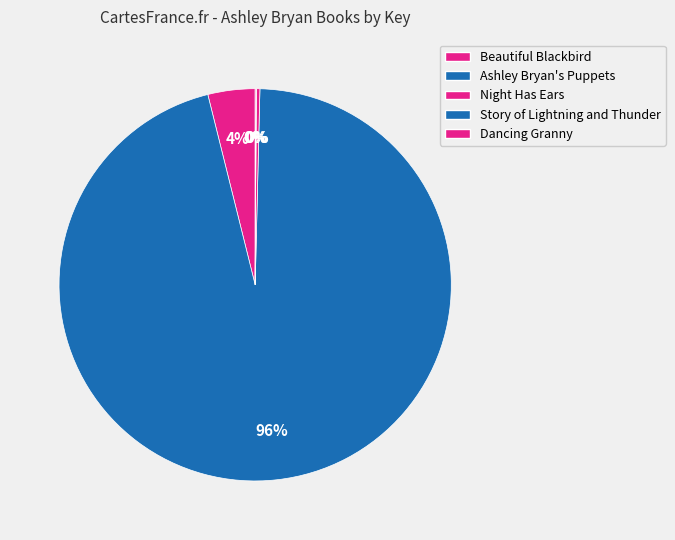

Which slice is the smallest?

Story of Lightning and Thunder